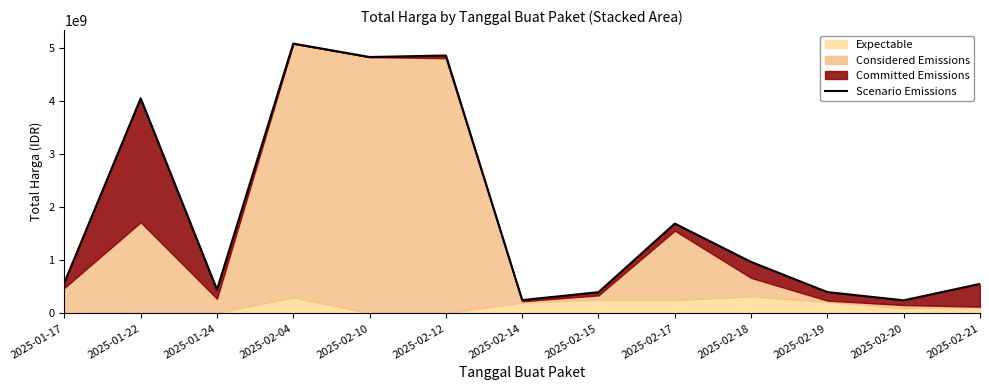

Where does the data first go above 578972500?

2025-01-22